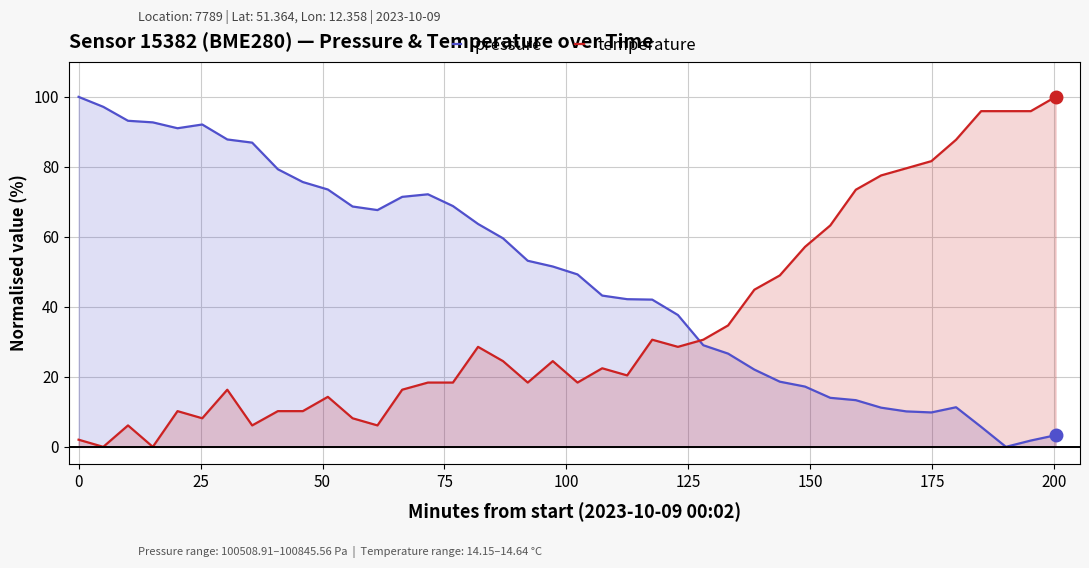

Reading right to left, what are all the values shown in this chart?

pressure: 3.3	1.8	0.0	5.7	11.3	9.8	10.1	11.2	13.3	14.0	17.2	18.6	22.1	26.6	29.0	37.7	42.1	42.2	43.2	49.3	51.5	53.2	59.6	63.7	68.8	72.2	71.4	67.7	68.7	73.5	75.7	79.3	86.9	87.8	92.1	91.0	92.7	93.2	97.2	100.0
temperature: 100.0	95.9	95.9	95.9	87.8	81.6	79.6	77.6	73.5	63.3	57.1	49.0	44.9	34.7	30.6	28.6	30.6	20.4	22.4	18.4	24.5	18.4	24.5	28.6	18.4	18.4	16.3	6.1	8.2	14.3	10.2	10.2	6.1	16.3	8.2	10.2	0.0	6.1	0.0	2.0